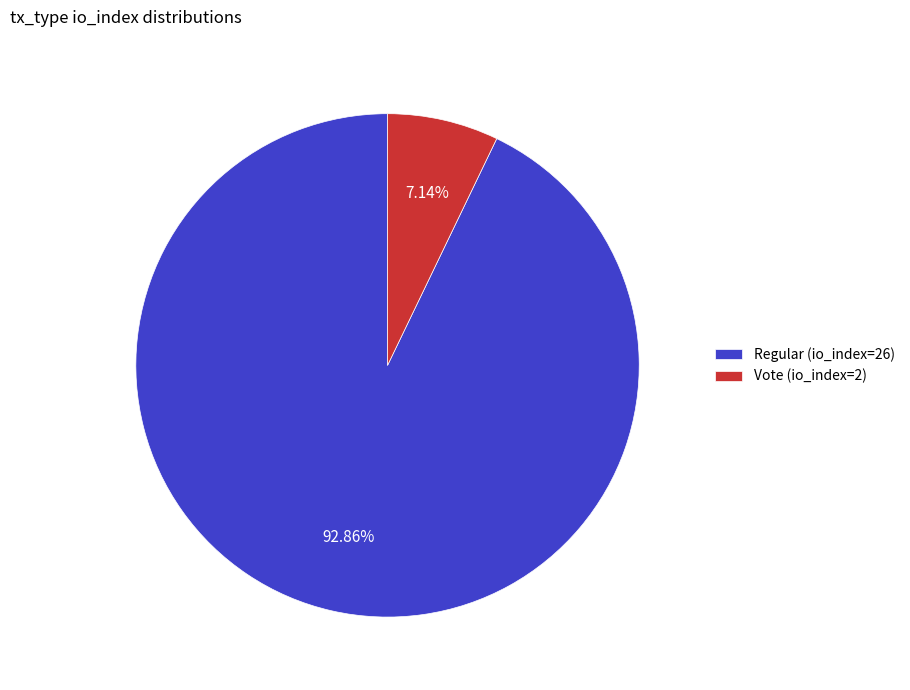

Does Regular (io_index=26) account for over 50% of the chart?

Yes